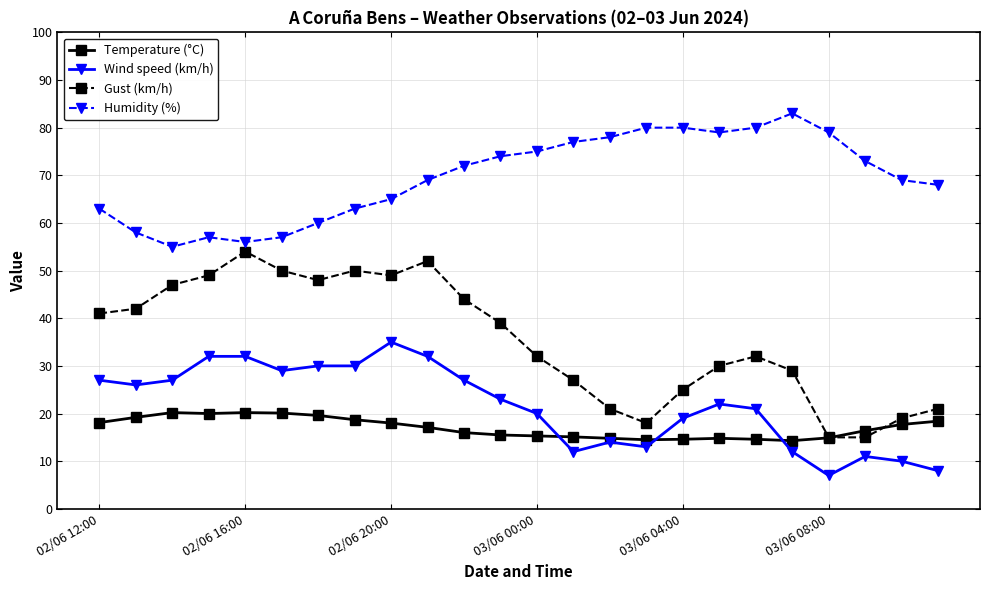

How many values in the Temperature (°C) series are below 17?

12